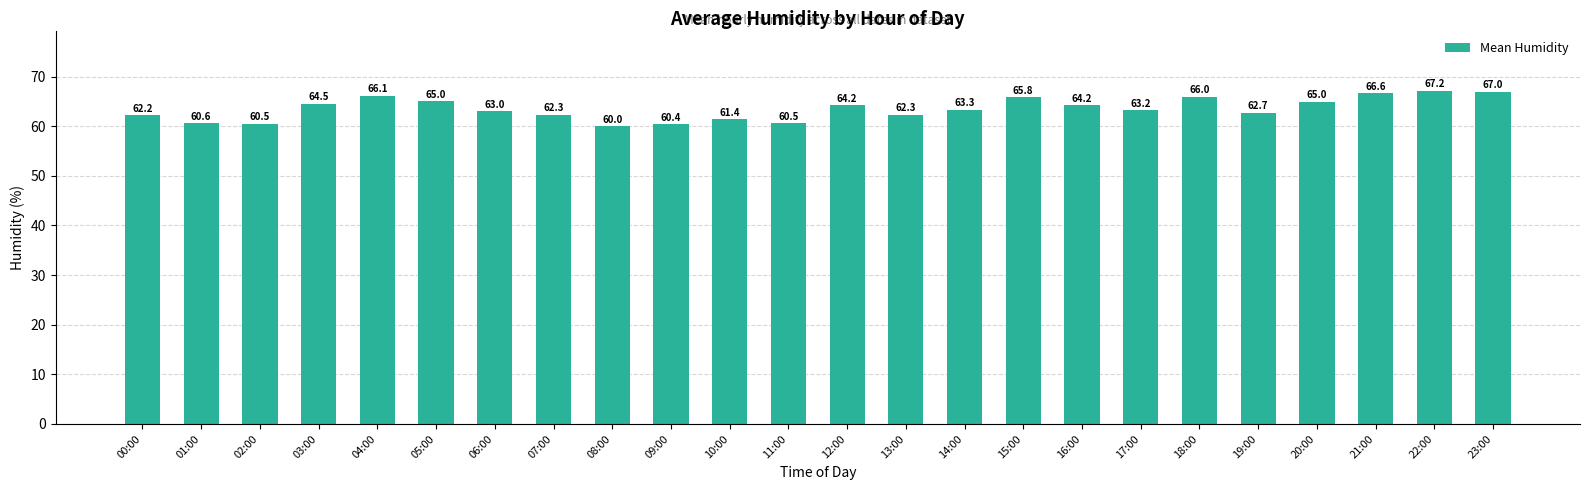

What position from the left is 01:00?

2